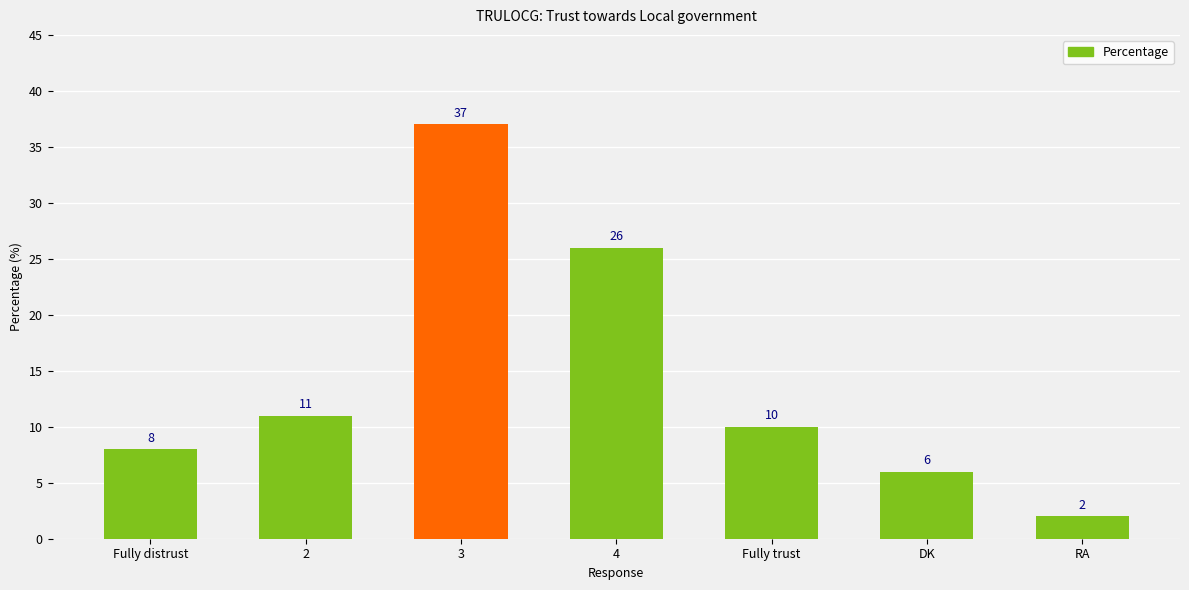

What is the smallest value displayed?

2